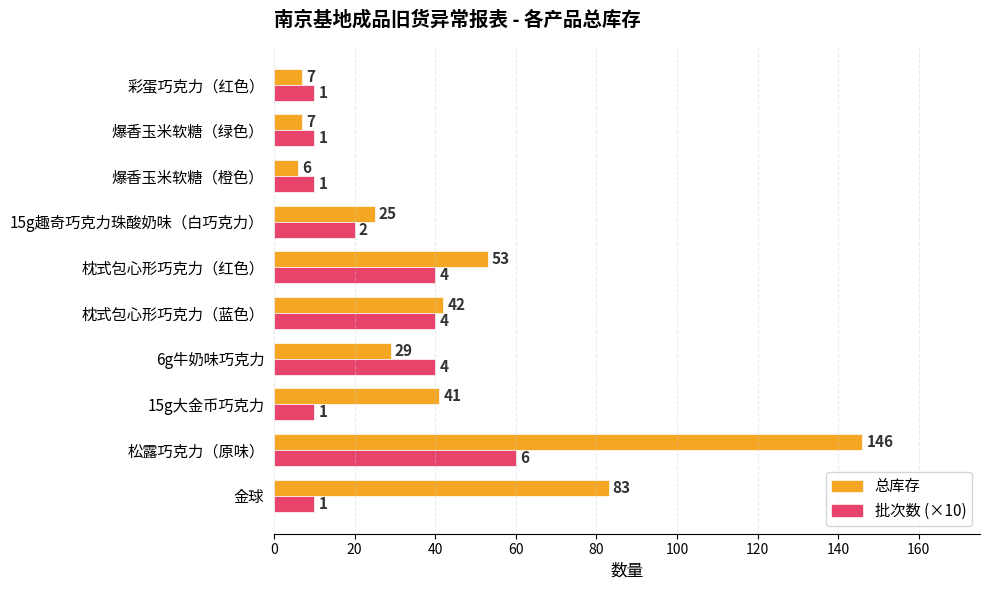

Which series changed the most between 15g大金币巧克力 and 爆香玉米软糖（绿色）?

总库存